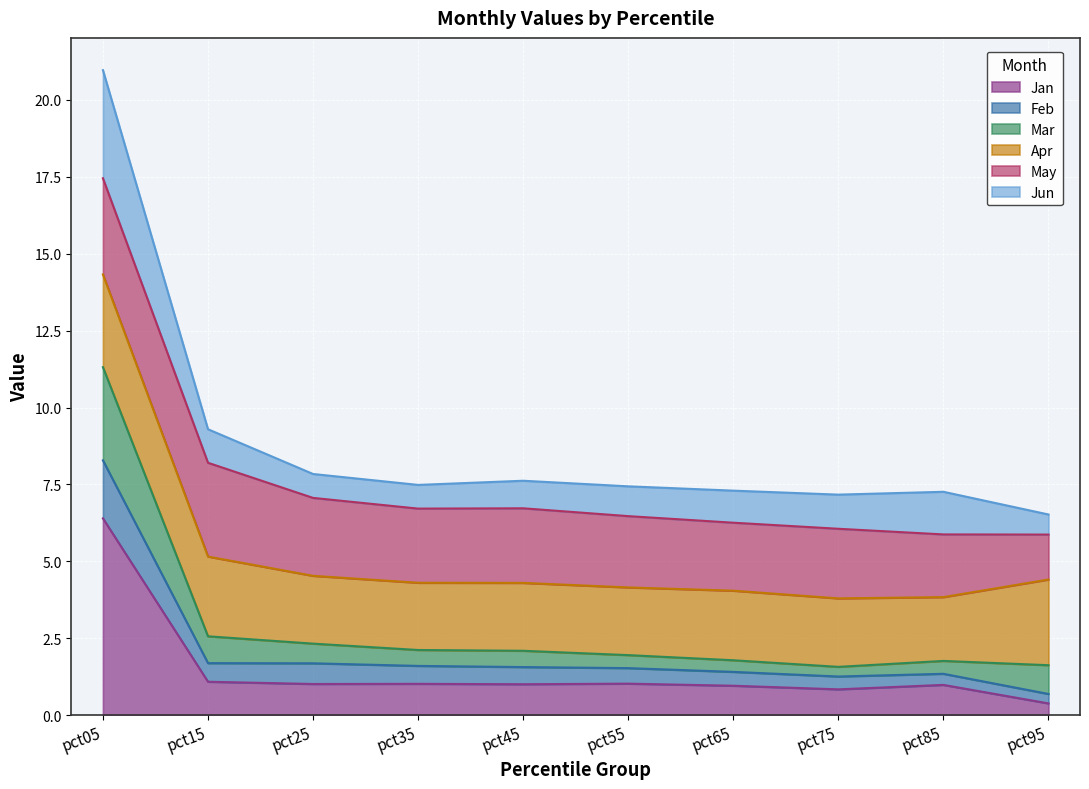

At which category is the sum across all series the highest?

pct05